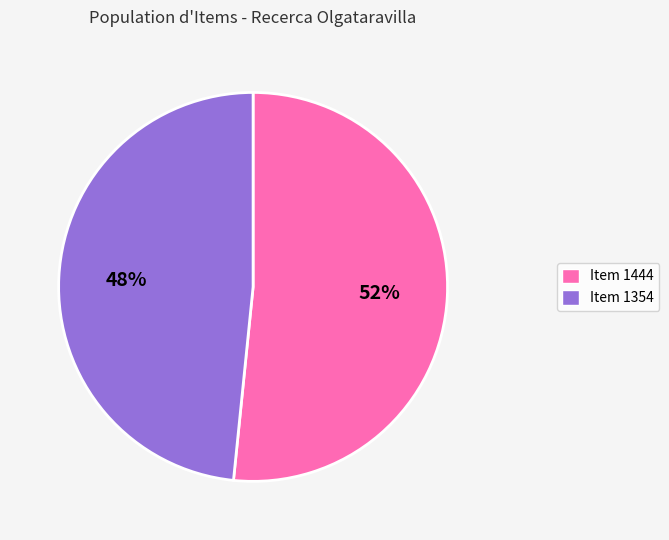

Is the sum of Item 1444 and Item 1354 greater than half?

Yes